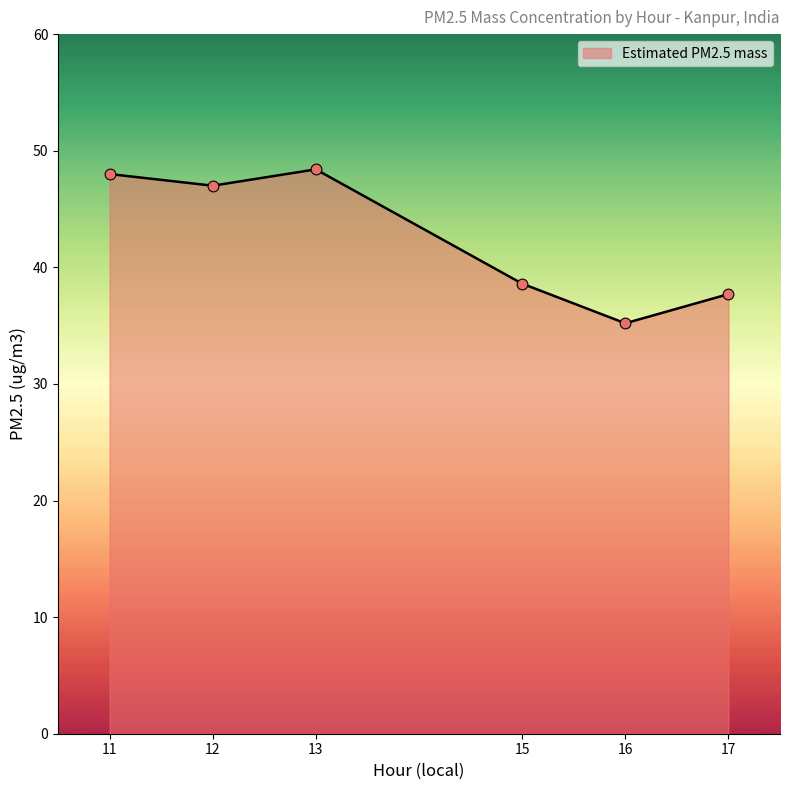

What is the ratio of the value at 15 to the value at 11?

0.8